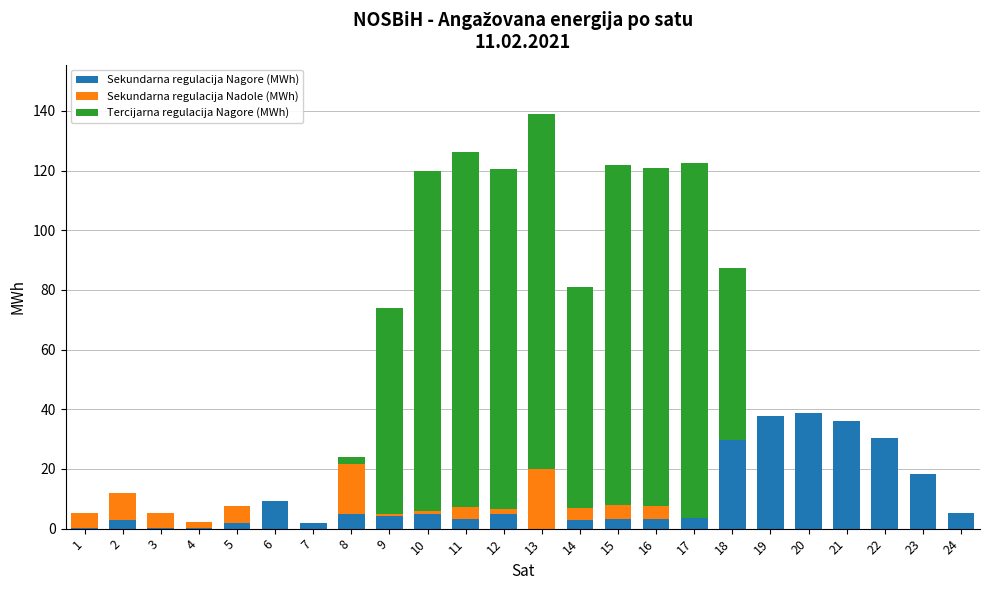

What are all the series names shown in the legend?

Sekundarna regulacija Nagore (MWh), Sekundarna regulacija Nadole (MWh), Tercijarna regulacija Nagore (MWh)